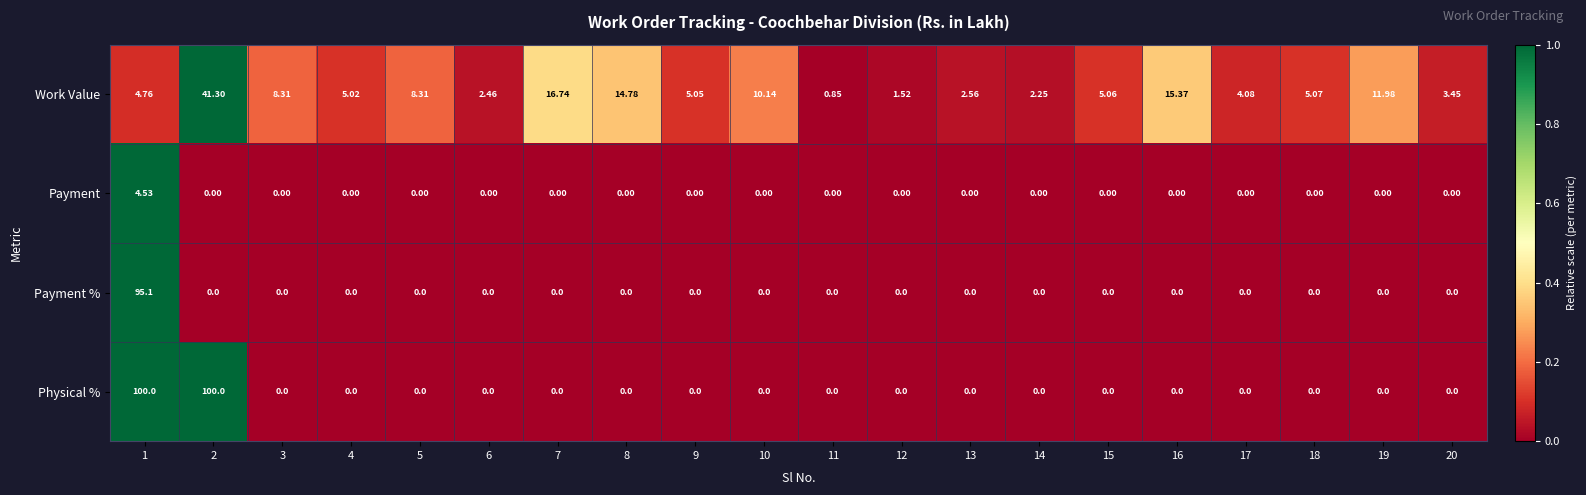

Which series has the largest total across all categories?

Physical %